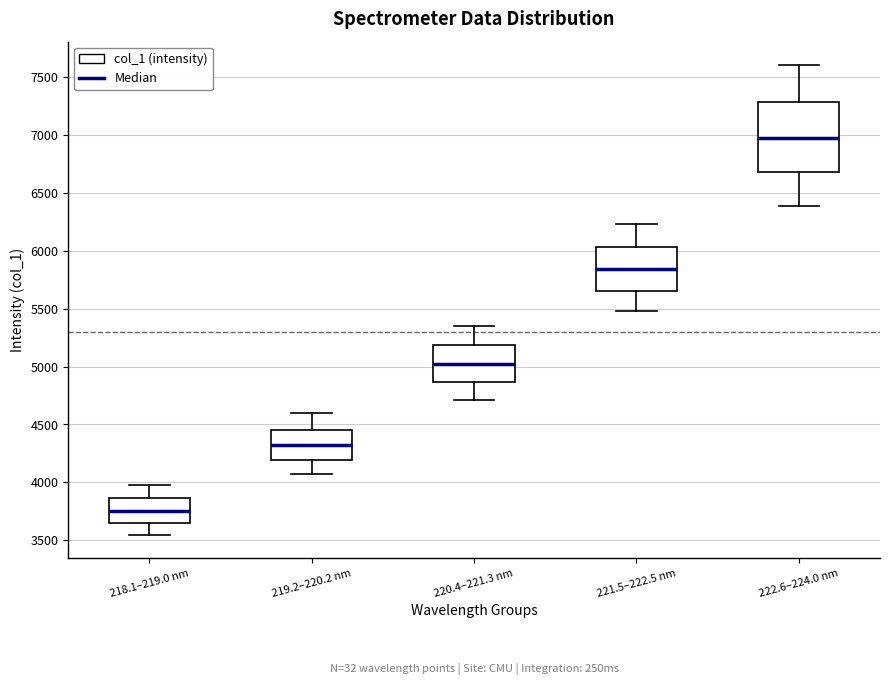

Reading left to right, read every box against the y-axis: the position of its median line, the range the box covers, and the ends of its whiskers. The values are not printed on the chart, so give them approximately, as read against the axis.

218.1–219.0 nm: median 3750, box 3650 to 3850, whiskers 3550 to 3950
219.2–220.2 nm: median 4300, box 4200 to 4450, whiskers 4050 to 4600
220.4–221.3 nm: median 5000, box 4850 to 5200, whiskers 4700 to 5350
221.5–222.5 nm: median 5850, box 5650 to 6050, whiskers 5500 to 6250
222.6–224.0 nm: median 6950, box 6700 to 7300, whiskers 6400 to 7600